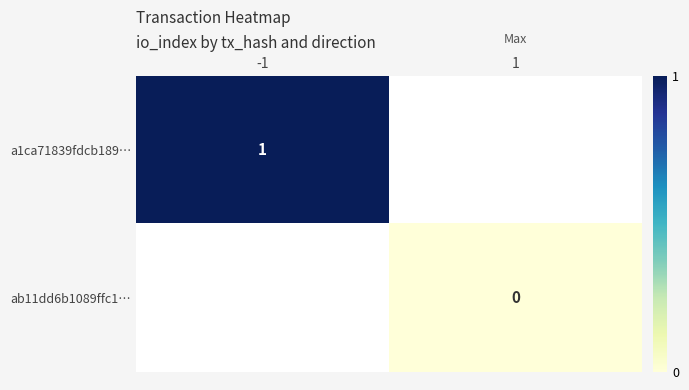

Count the number of data series in this chart.

2